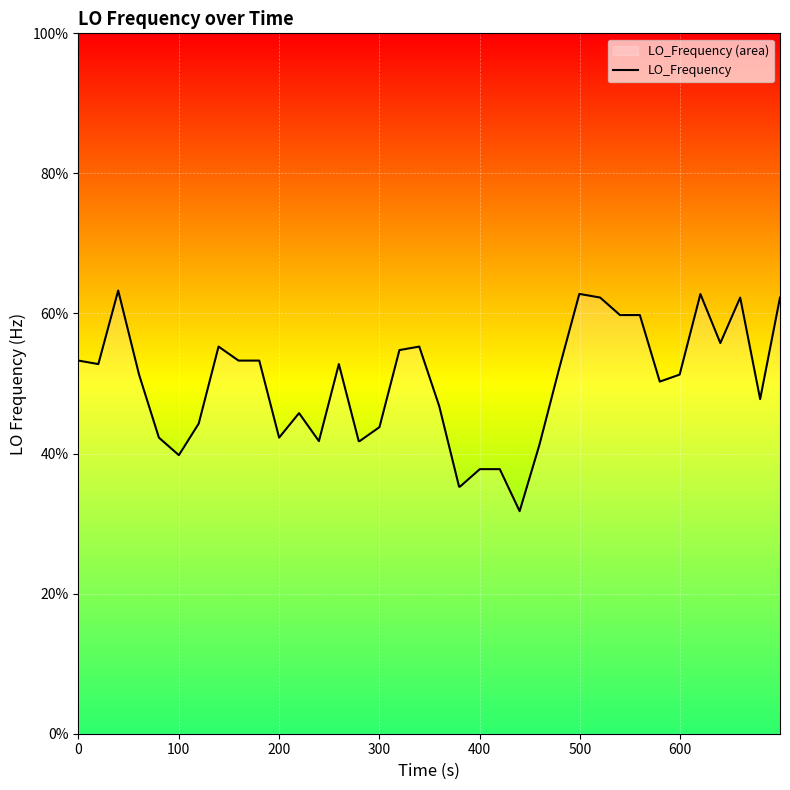

True or false: there are more than 1 points higher than both neighbors.

True